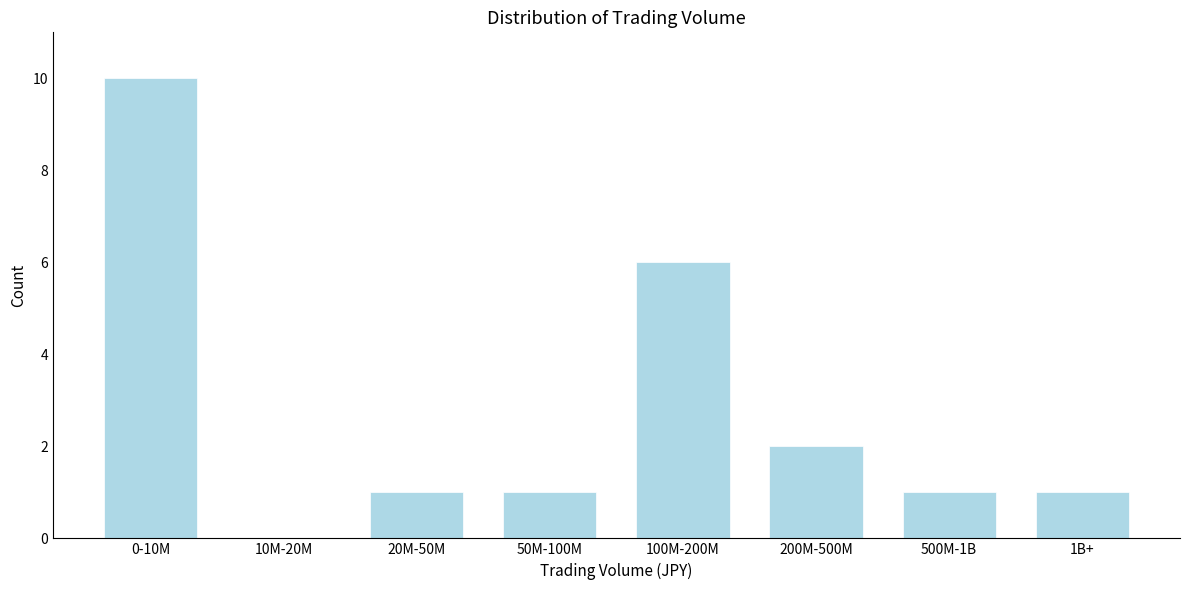

Reading right to left, list all the values displayed in this chart.

1B+=1	500M-1B=1	200M-500M=2	100M-200M=6	50M-100M=1	20M-50M=1	10M-20M=0	0-10M=10